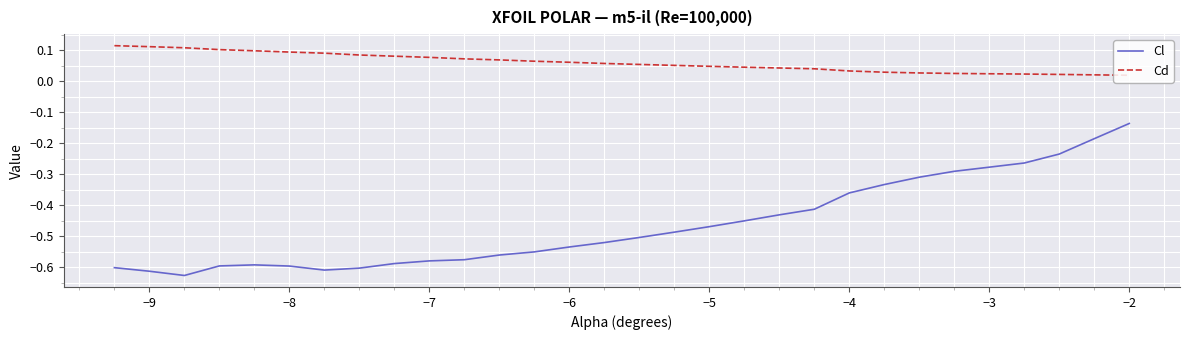

What is the difference between the second highest and second lowest values in the Cl series?

0.4